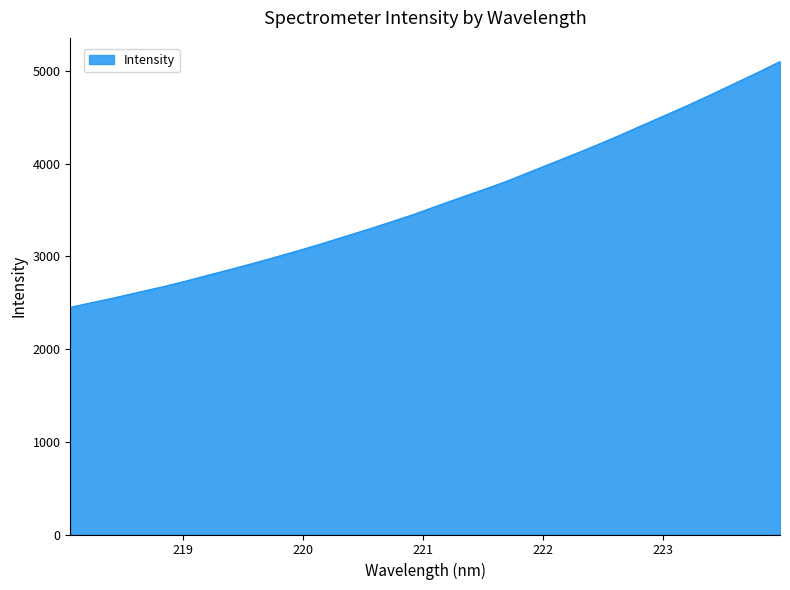

What is the difference between the maximum and minimum values?

2651.6